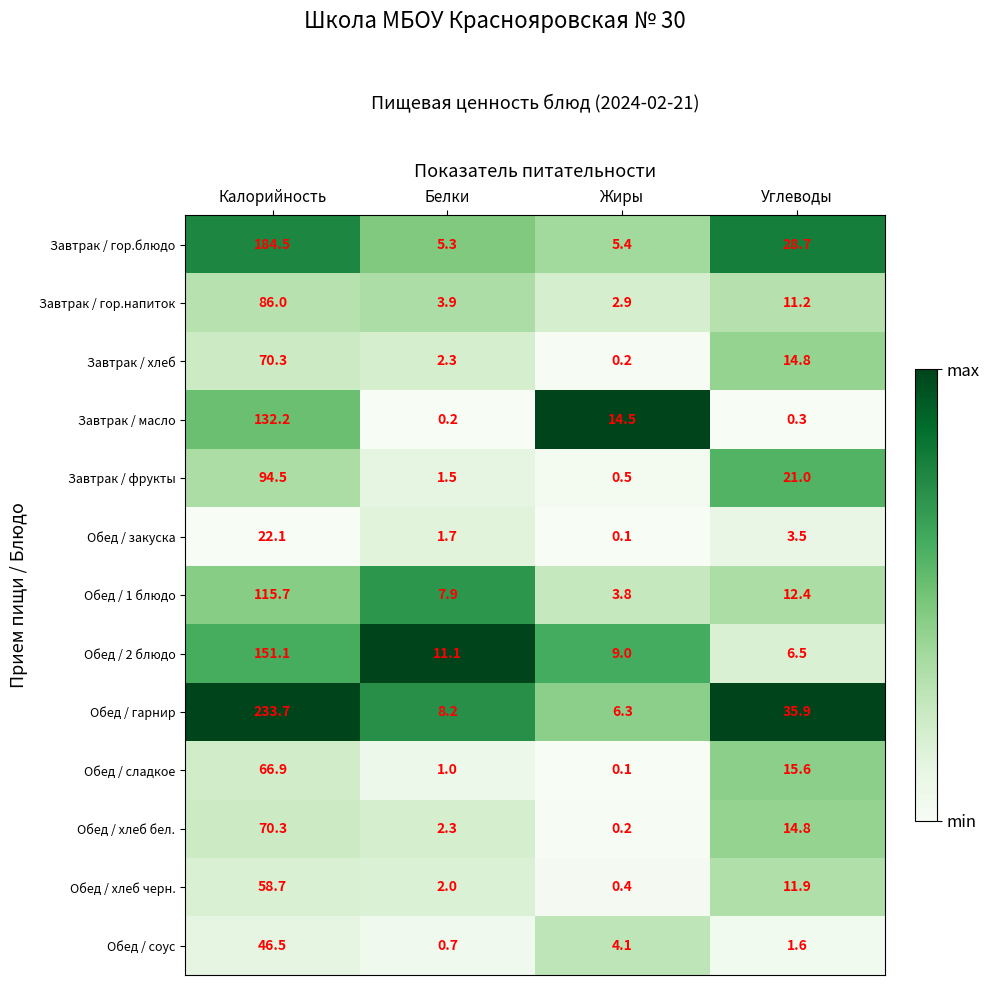

Is it true that Обед / хлеб бел. equals 4.1 at Белки?

False